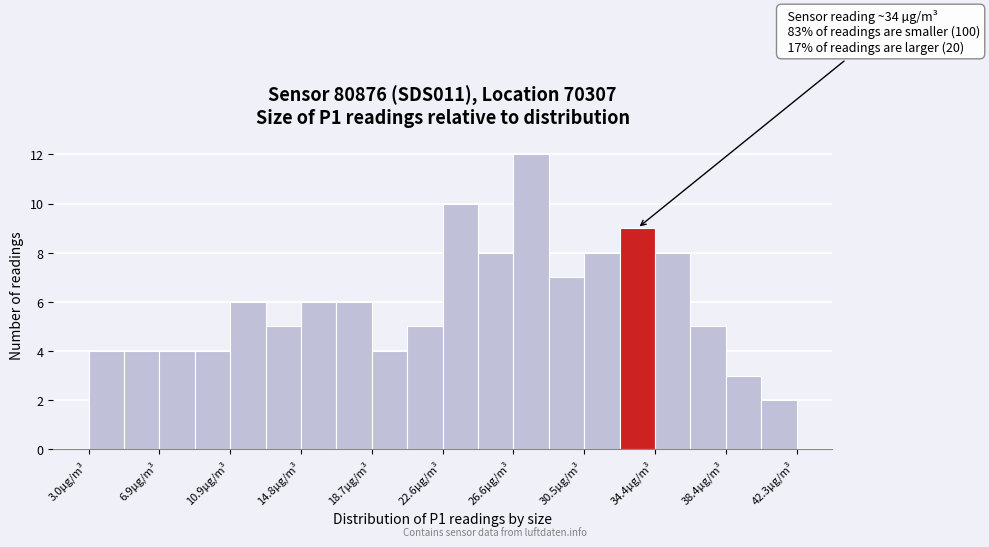

Around what value on the x-axis is the tallest bar? Give the approximate position of its centre, as read against the axis.

27.5